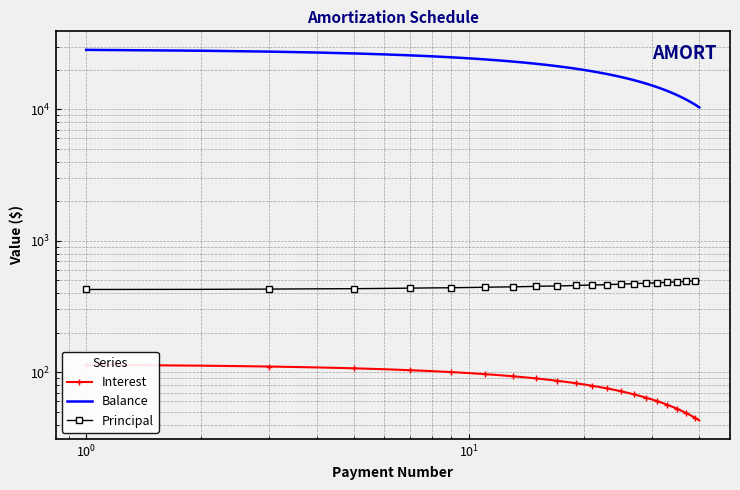

What is the difference between the second highest and minimum values in the Principal series?

69.0